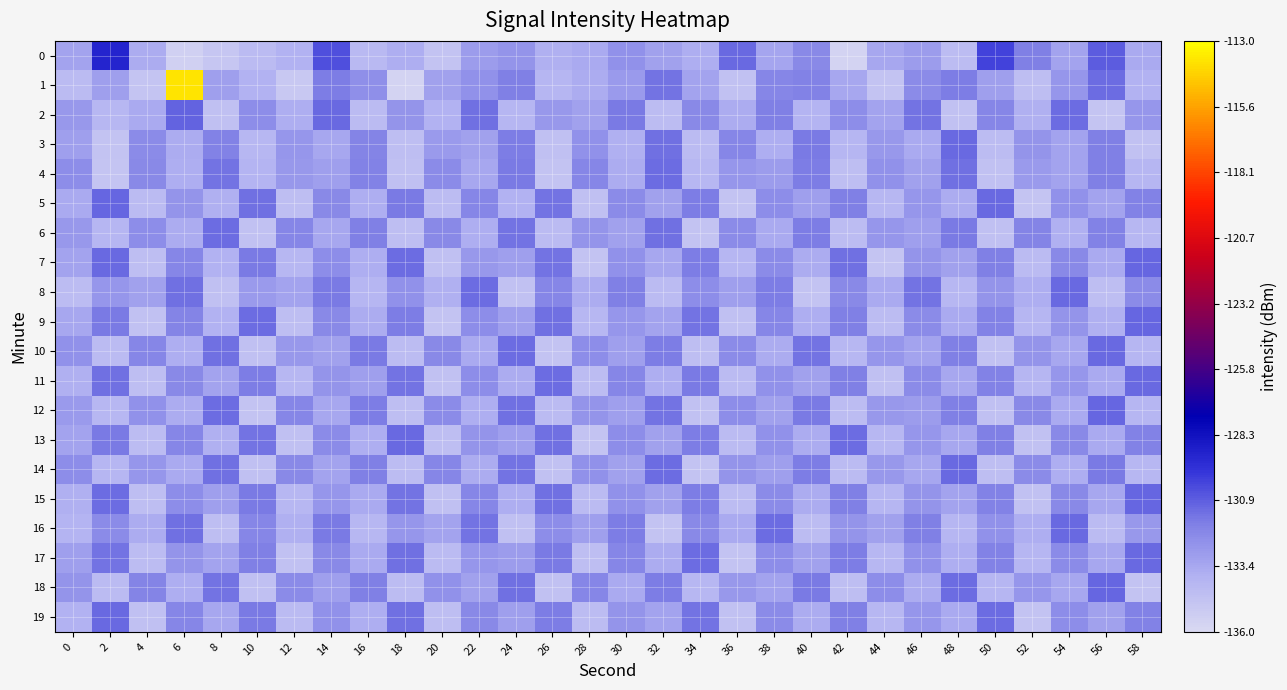

Which series has the widest spread of values?

1